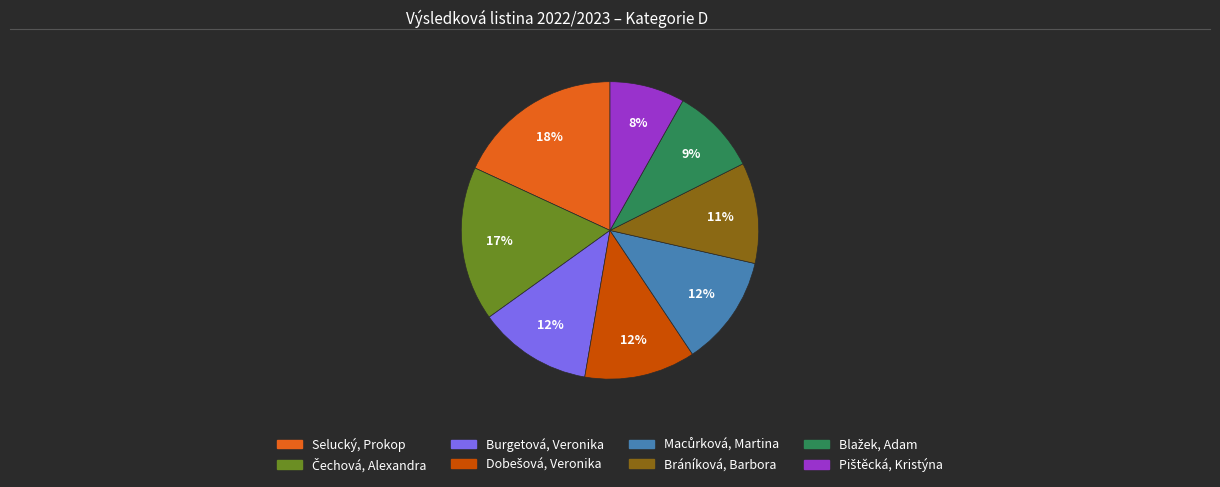

What is the largest slice in the pie chart?

Selucký, Prokop